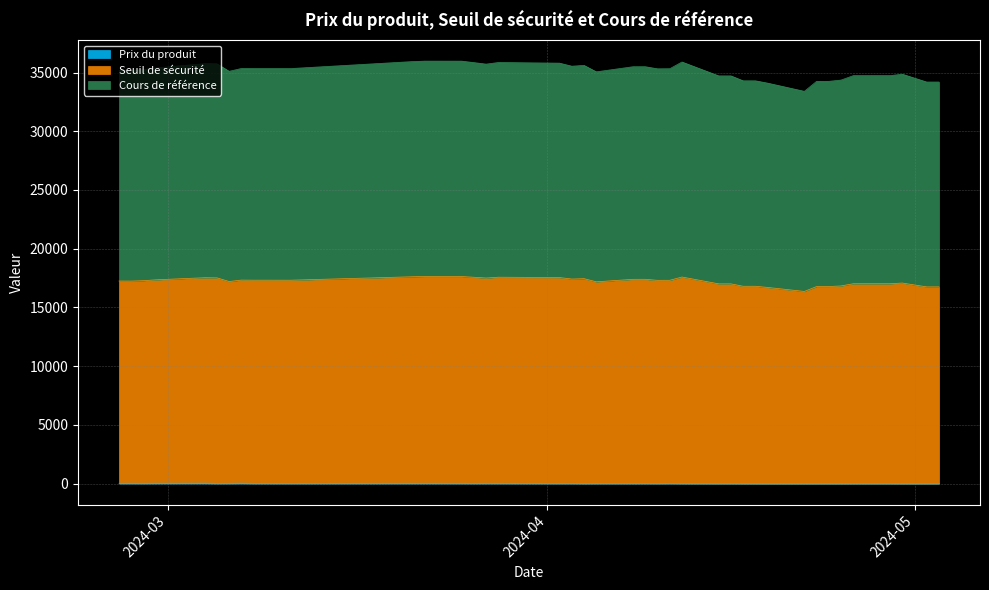

True or false: Prix du produit has a value of 22.9 at 2024-02-28.

True